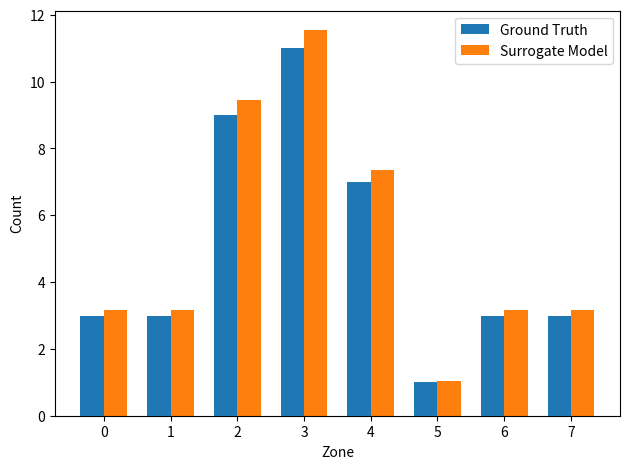

The value of Surrogate Model at 4 is 7.4. True or false?

True